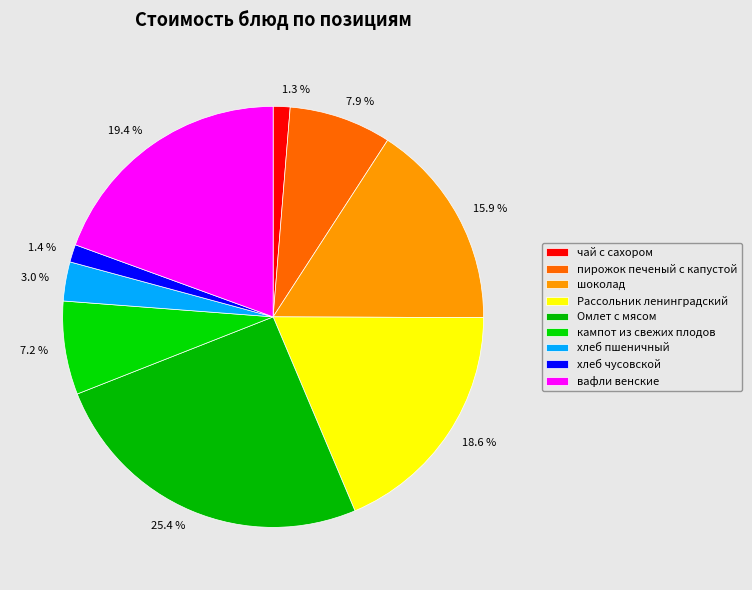

How many segments does this pie chart have?

9